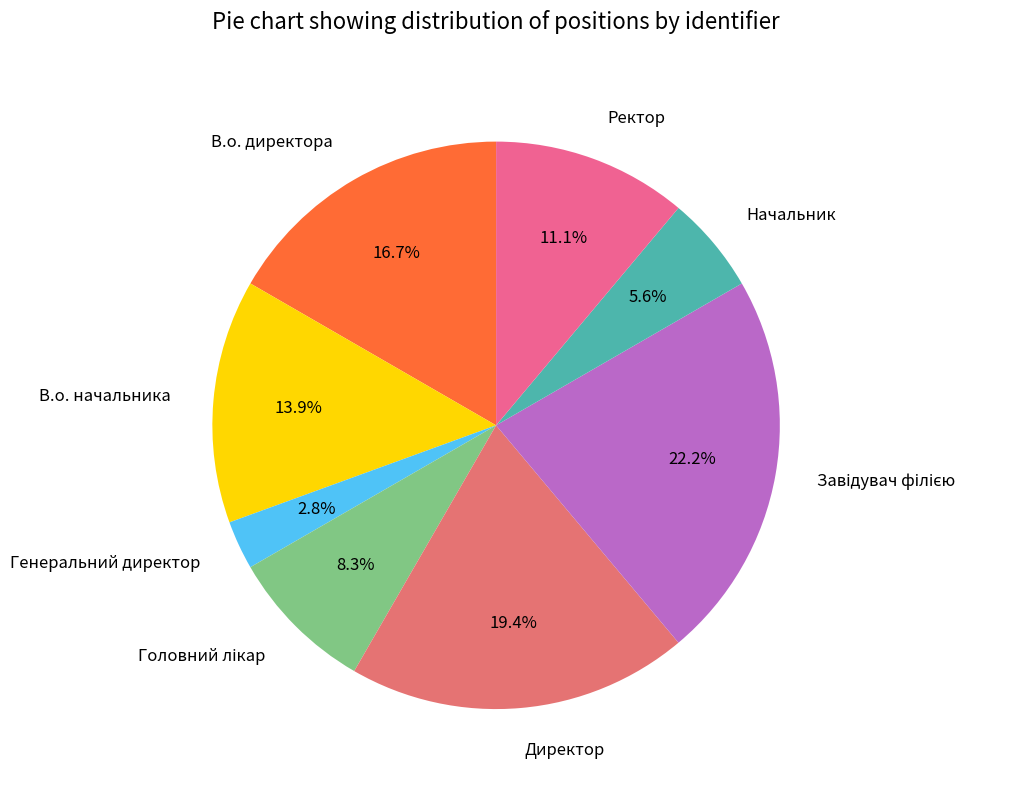

To the nearest percent, what is the difference between the Директор and В.о. начальника slice percentages?

6%